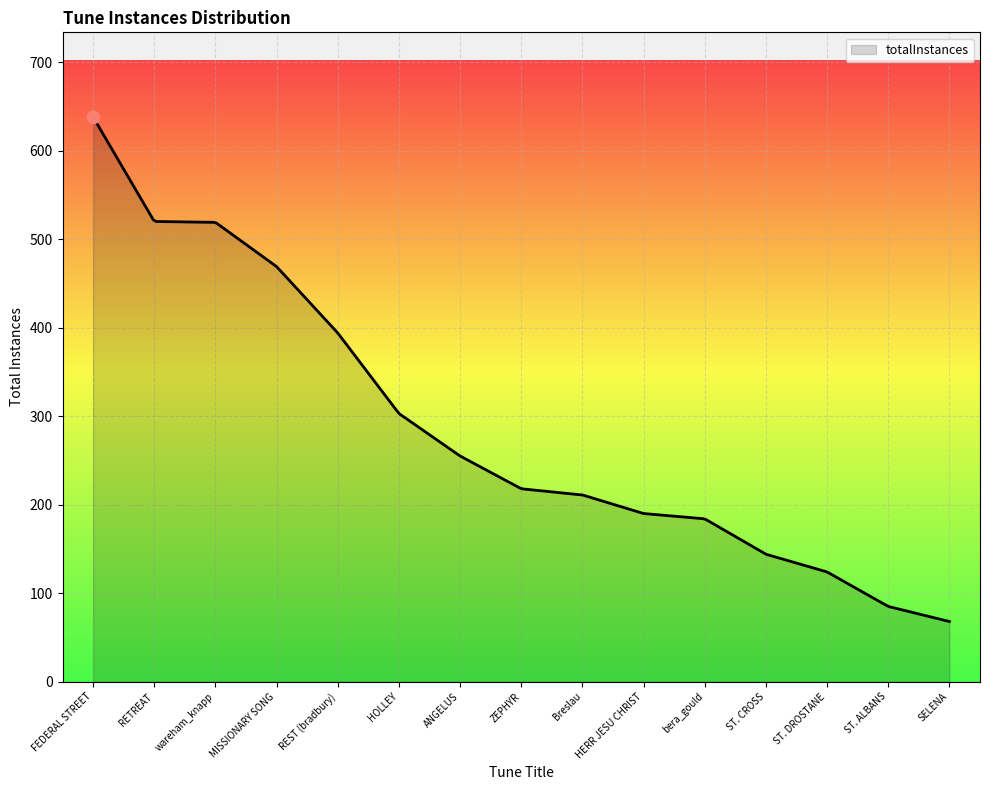

What is the maximum value shown in the chart?

638.0